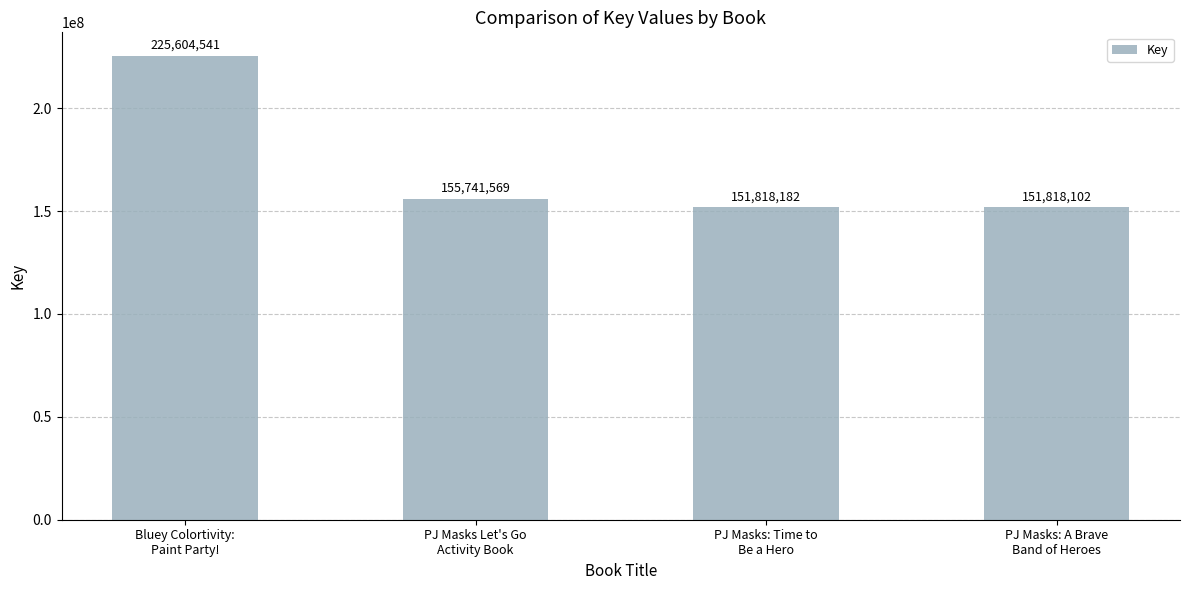

What position from the left is Bluey Colortivity:
Paint Party!?

1